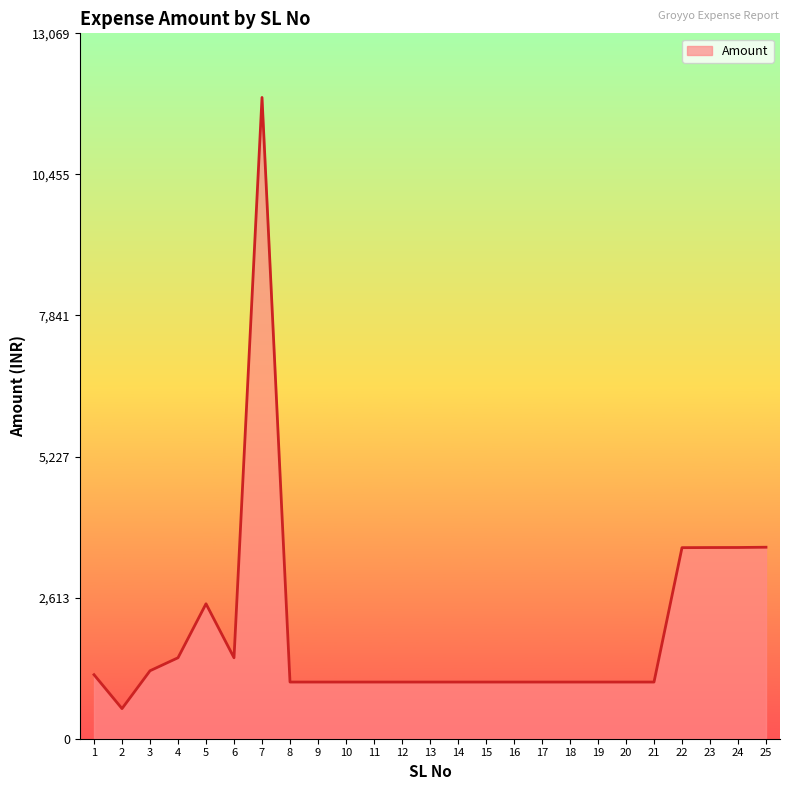

True or false: the data shows 1050 at 15.

True